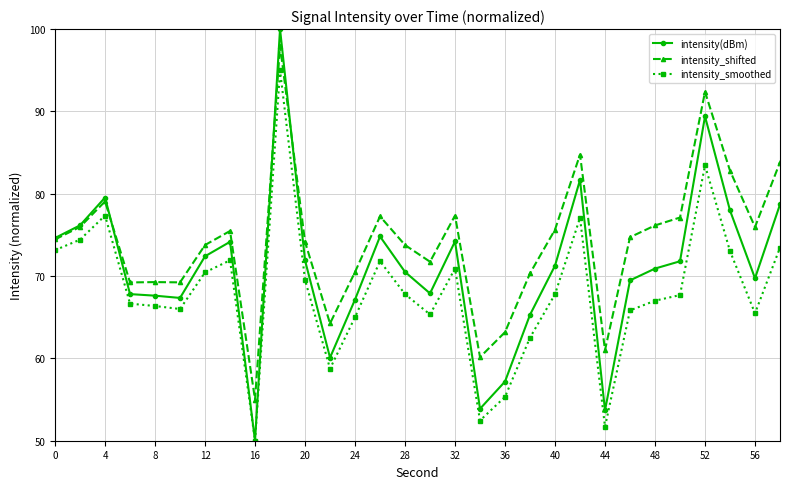

Which series has the largest total across all categories?

intensity_shifted